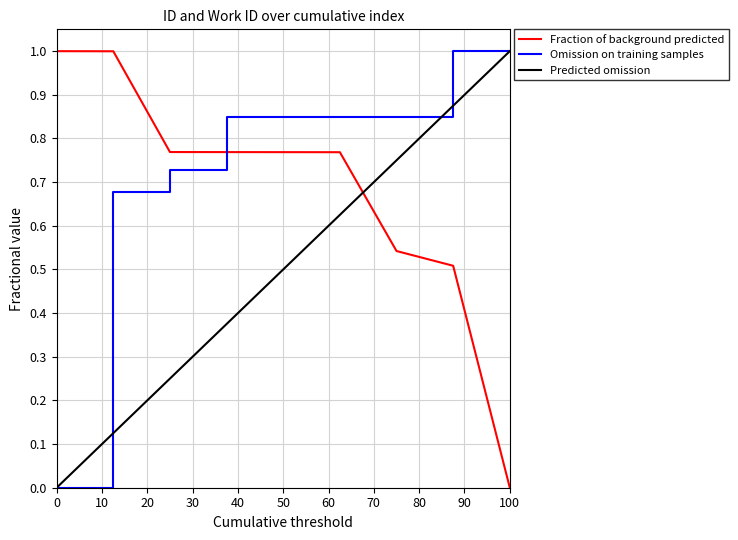

How many categories are shown in the chart?

9